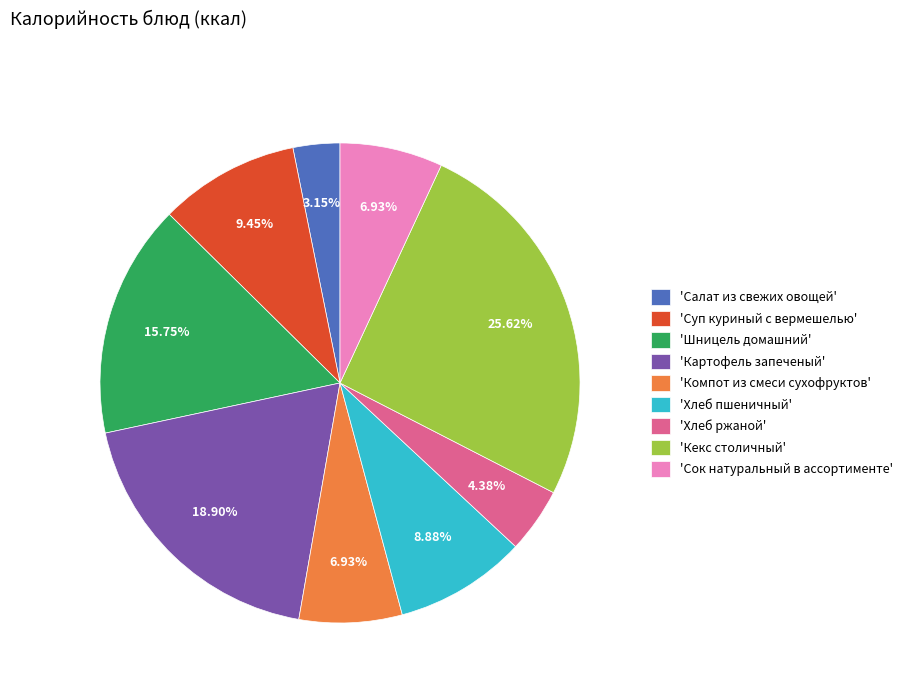

Is the sum of 'Сок натуральный в ассортименте' and 'Картофель запеченый' greater than half?

No